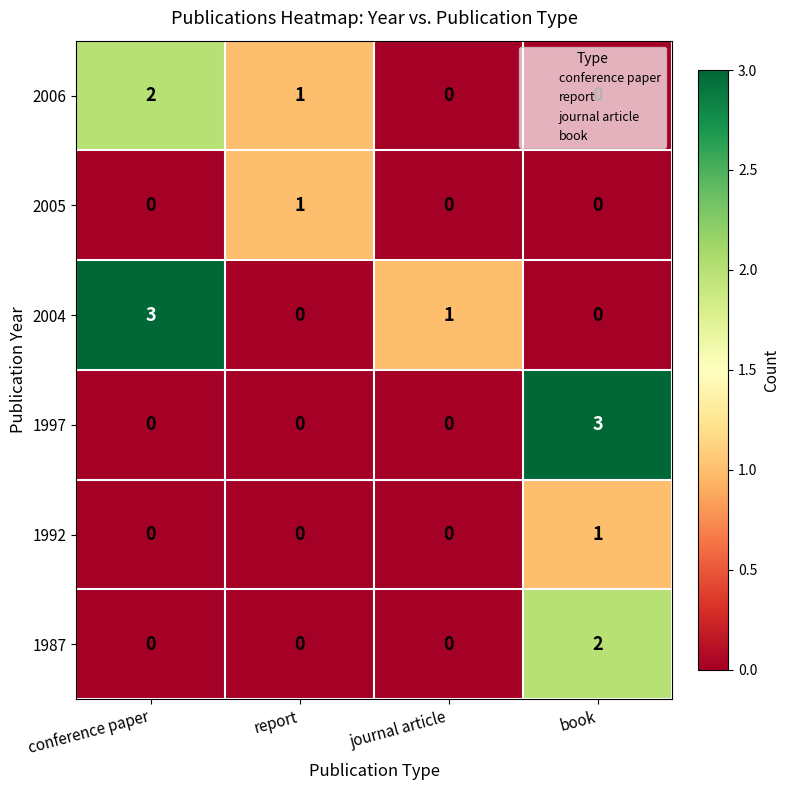

How many 1987 values are between 0 and 2?

4